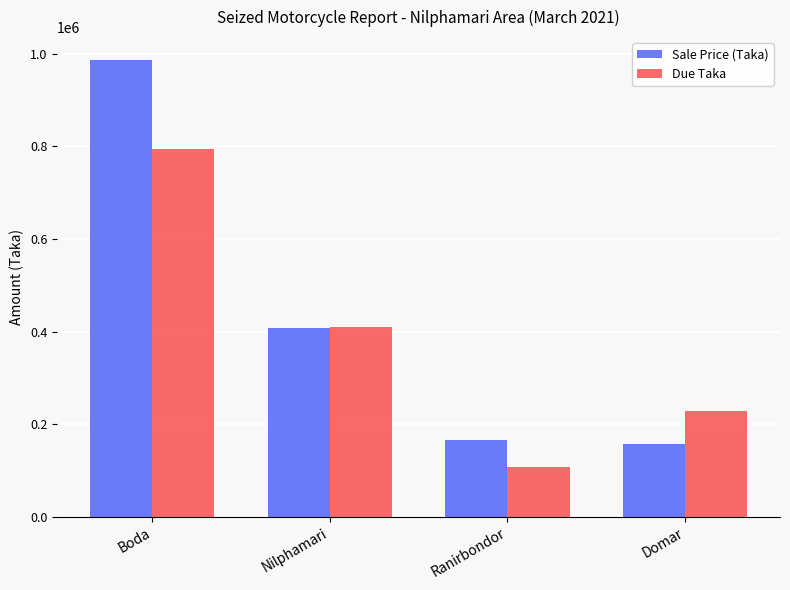

At which label does Due Taka reach its minimum?

Ranirbondor